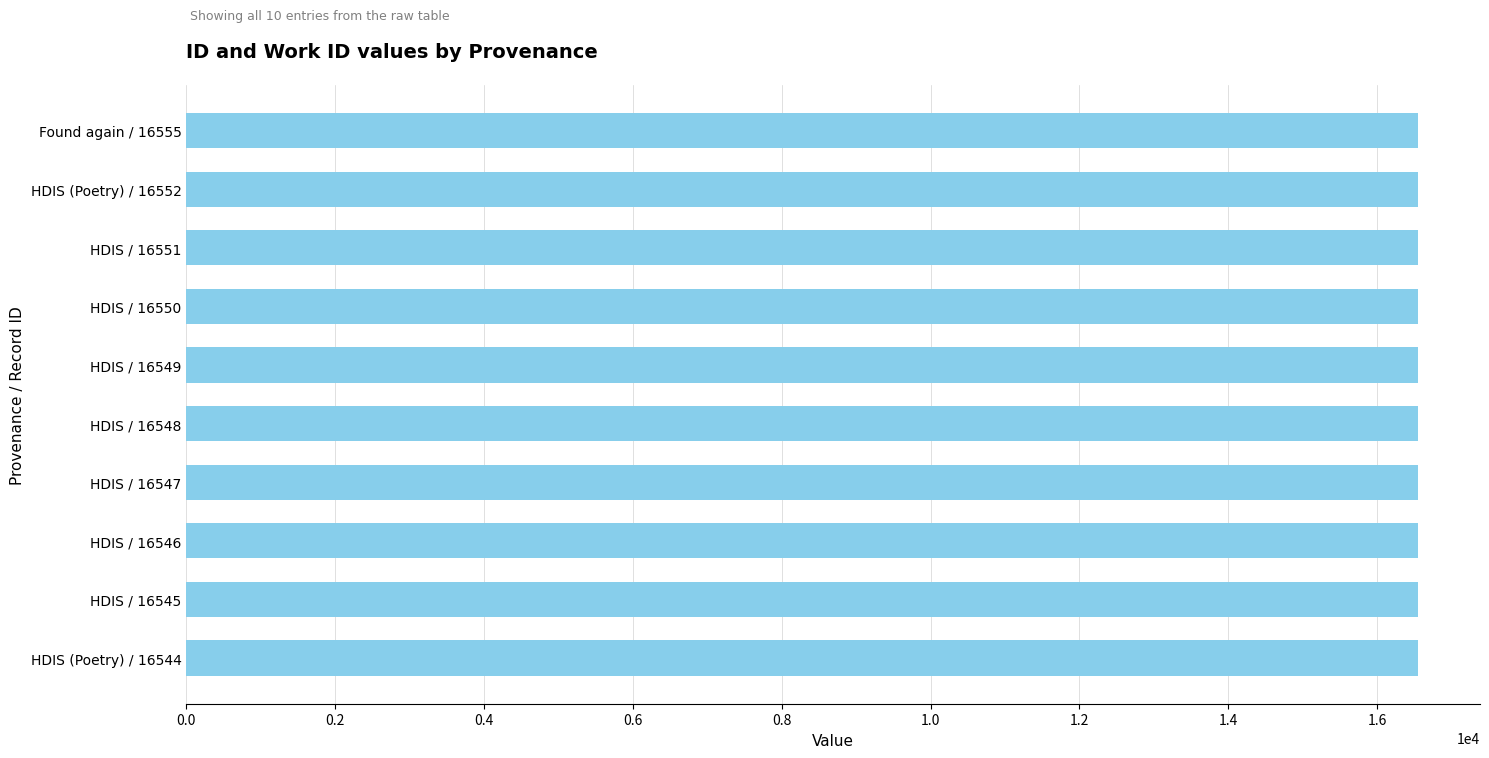

The value at HDIS / 16545 is 8681. True or false?

False